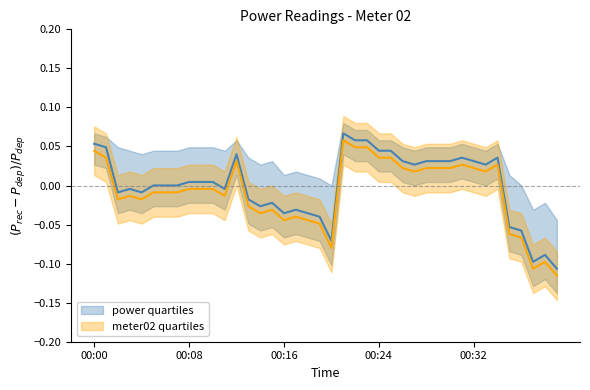

What are all the series names shown in the legend?

power quartiles, meter02 quartiles